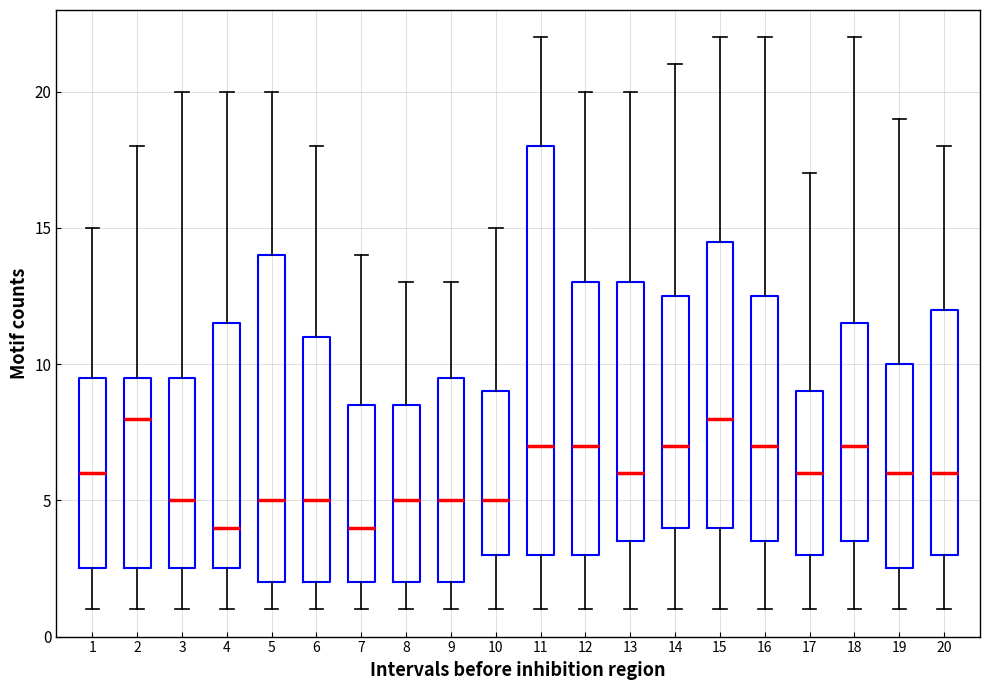

Reading left to right, read every box against the y-axis: the position of its median line, the range the box covers, and the ends of its whiskers. The values are not printed on the chart, so give them approximately, as read against the axis.

1: median 6.0, box 2.5 to 9.5, whiskers 1.0 to 15.0
2: median 8.0, box 2.5 to 9.5, whiskers 1.0 to 18.0
3: median 5.0, box 2.5 to 9.5, whiskers 1.0 to 20.0
4: median 4.0, box 2.5 to 11.5, whiskers 1.0 to 20.0
5: median 5.0, box 2.0 to 14.0, whiskers 1.0 to 20.0
6: median 5.0, box 2.0 to 11.0, whiskers 1.0 to 18.0
7: median 4.0, box 2.0 to 8.5, whiskers 1.0 to 14.0
8: median 5.0, box 2.0 to 8.5, whiskers 1.0 to 13.0
9: median 5.0, box 2.0 to 9.5, whiskers 1.0 to 13.0
10: median 5.0, box 3.0 to 9.0, whiskers 1.0 to 15.0
11: median 7.0, box 3.0 to 18.0, whiskers 1.0 to 22.0
12: median 7.0, box 3.0 to 13.0, whiskers 1.0 to 20.0
13: median 6.0, box 3.5 to 13.0, whiskers 1.0 to 20.0
14: median 7.0, box 4.0 to 12.5, whiskers 1.0 to 21.0
15: median 8.0, box 4.0 to 14.5, whiskers 1.0 to 22.0
16: median 7.0, box 3.5 to 12.5, whiskers 1.0 to 22.0
17: median 6.0, box 3.0 to 9.0, whiskers 1.0 to 17.0
18: median 7.0, box 3.5 to 11.5, whiskers 1.0 to 22.0
19: median 6.0, box 2.5 to 10.0, whiskers 1.0 to 19.0
20: median 6.0, box 3.0 to 12.0, whiskers 1.0 to 18.0